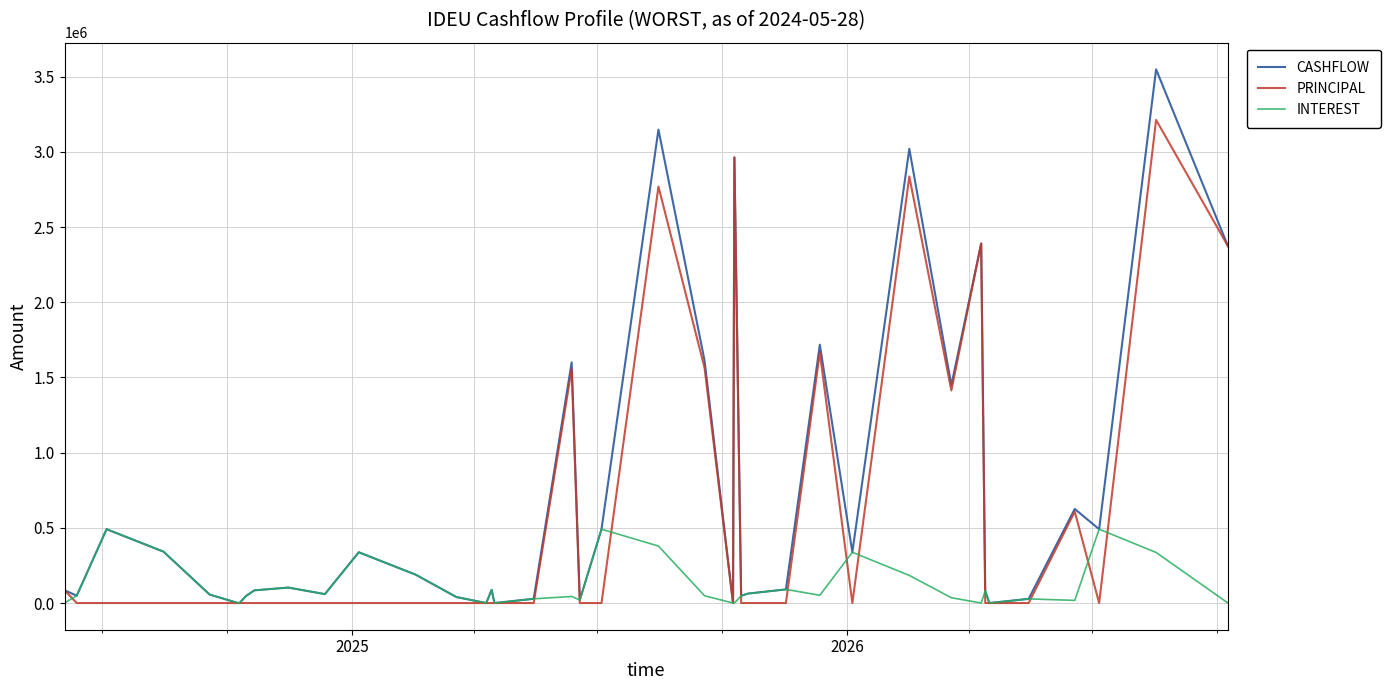

Rank the series by their average value, from highest to lowest.

CASHFLOW, PRINCIPAL, INTEREST